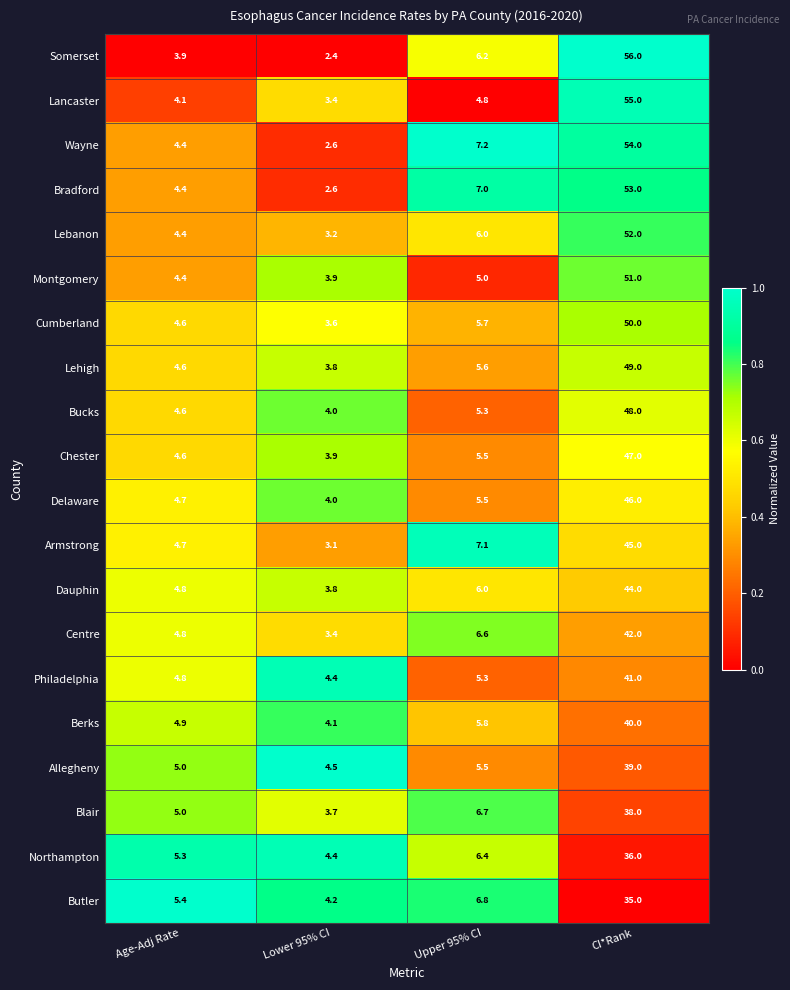

What is the total value across all series at Age-Adj Rate?

93.4